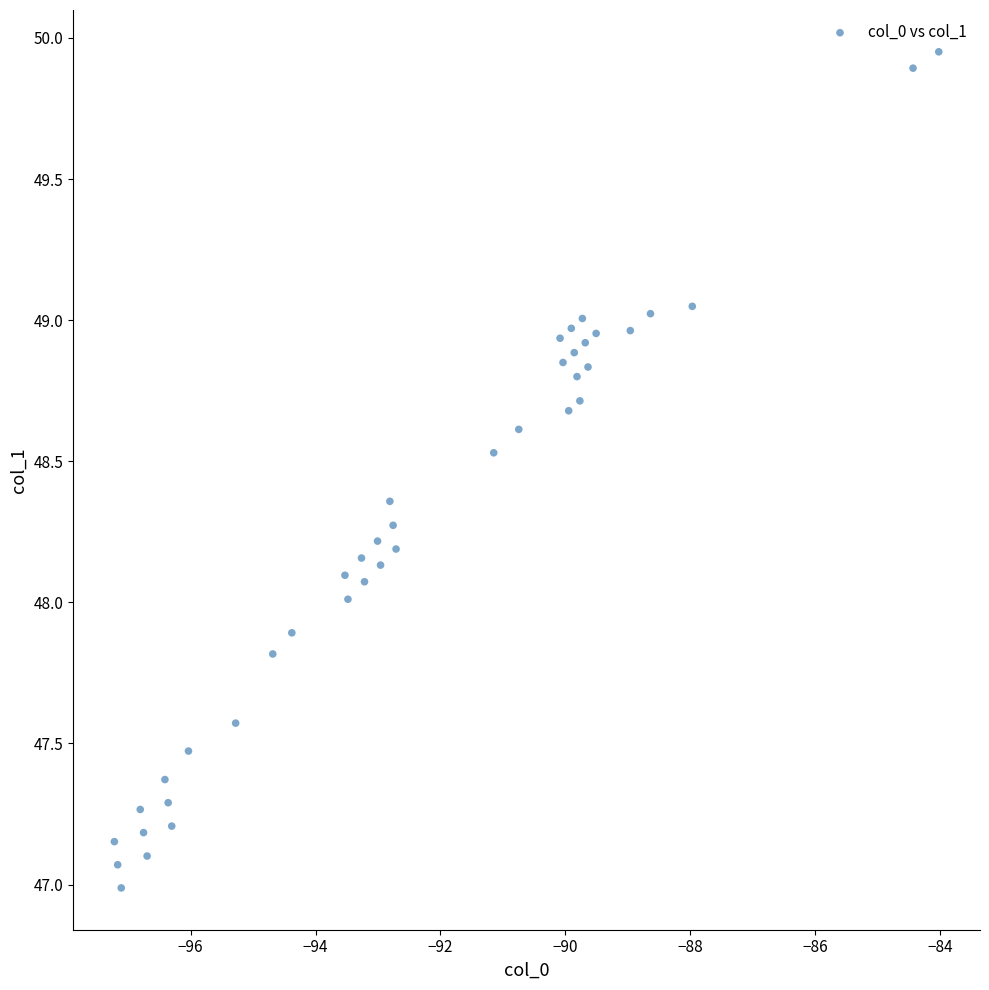

What is the range of Y values (max minus min)?

3.0